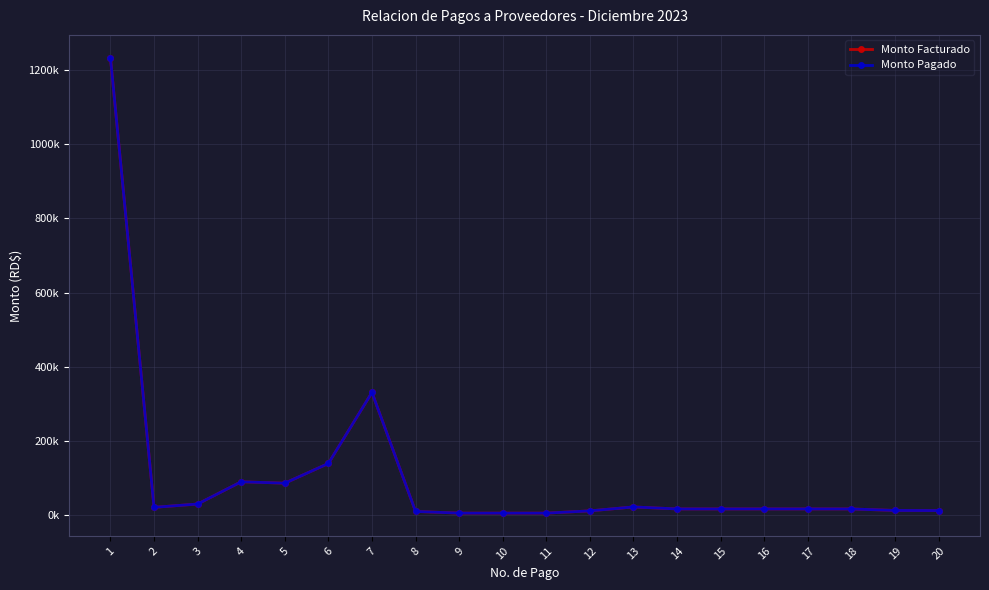

Rank the series by their maximum value, from lowest to highest.

Monto Facturado, Monto Pagado